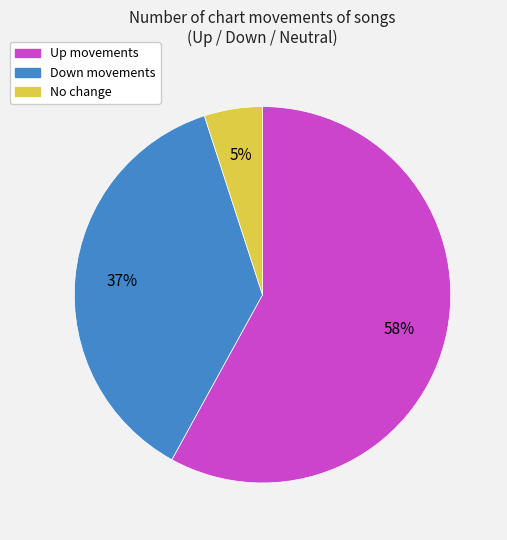

Is there a majority slice in this chart?

Yes